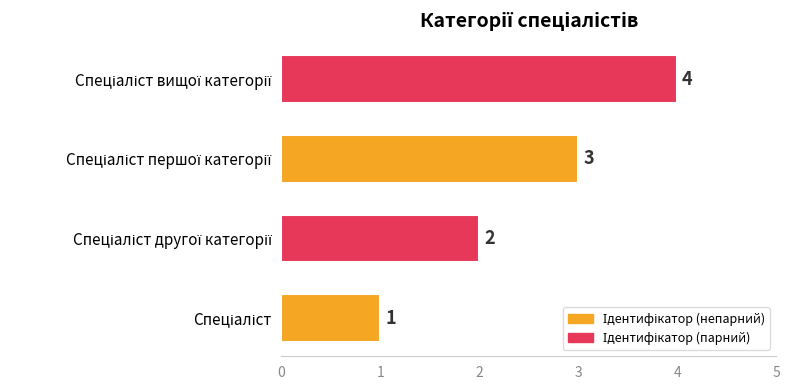

What is the difference between the maximum and minimum values?

3